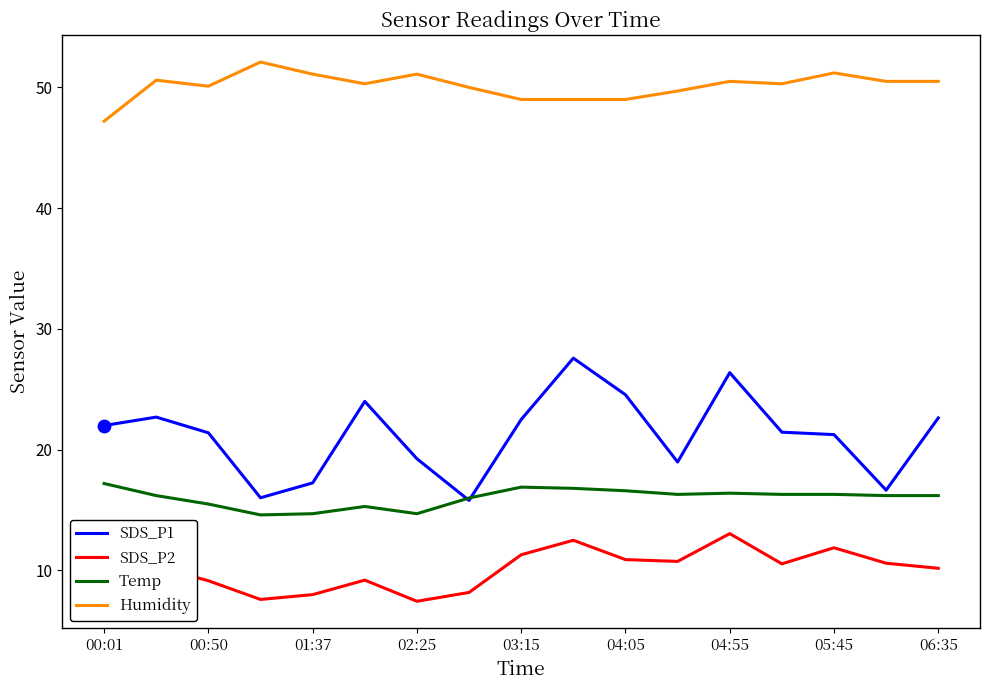

Which series has the largest total across all categories?

Humidity